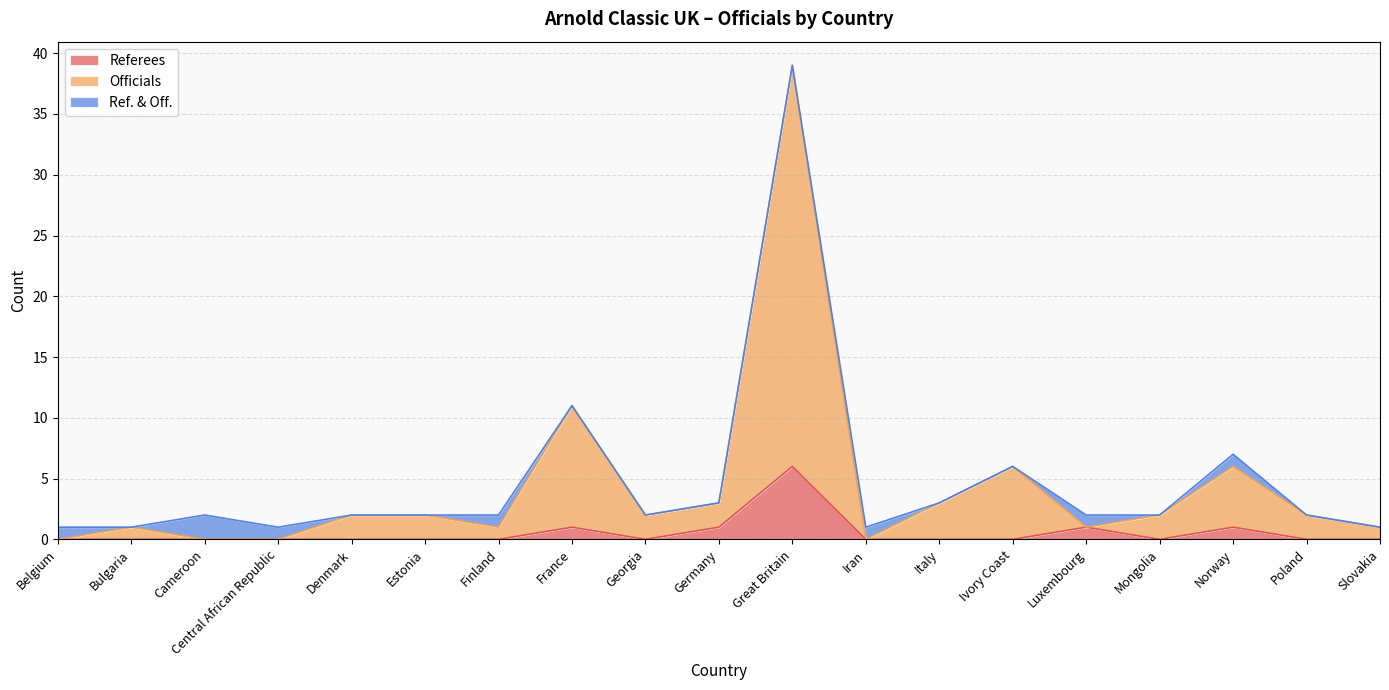

True or false: Officials has a value of -14 at Cameroon.

False